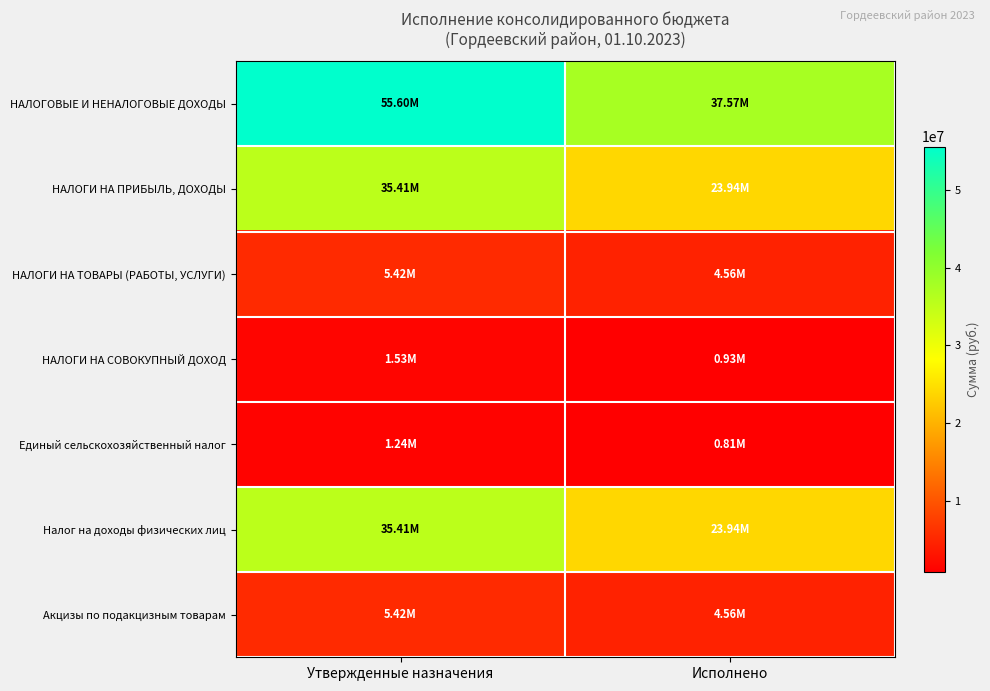

What is the maximum value shown in the chart?

55600376.0